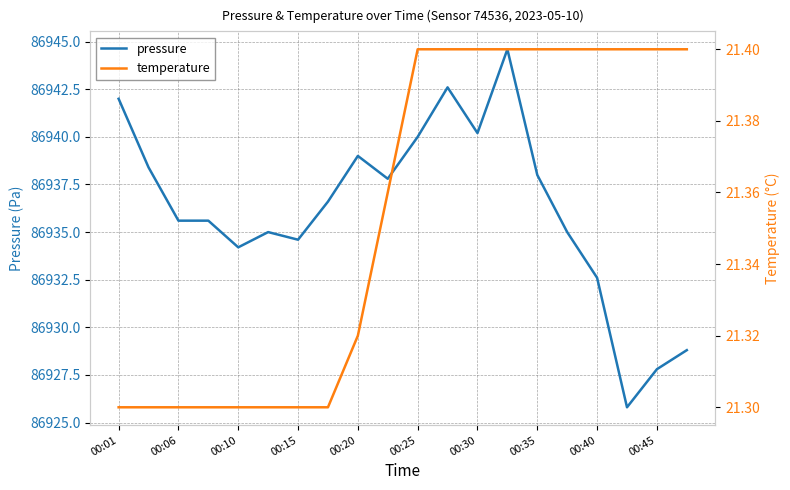

Reading left to right, what are all the values shown in this chart?

pressure: 86942.0	86938.4	86935.6	86935.6	86934.2	86935.0	86934.6	86936.6	86939.0	86937.8	86940.0	86942.6	86940.2	86944.6	86938.0	86935.0	86932.6	86925.8	86927.8	86928.8
temperature: 21.3	21.3	21.3	21.3	21.3	21.3	21.3	21.3	21.3	21.4	21.4	21.4	21.4	21.4	21.4	21.4	21.4	21.4	21.4	21.4